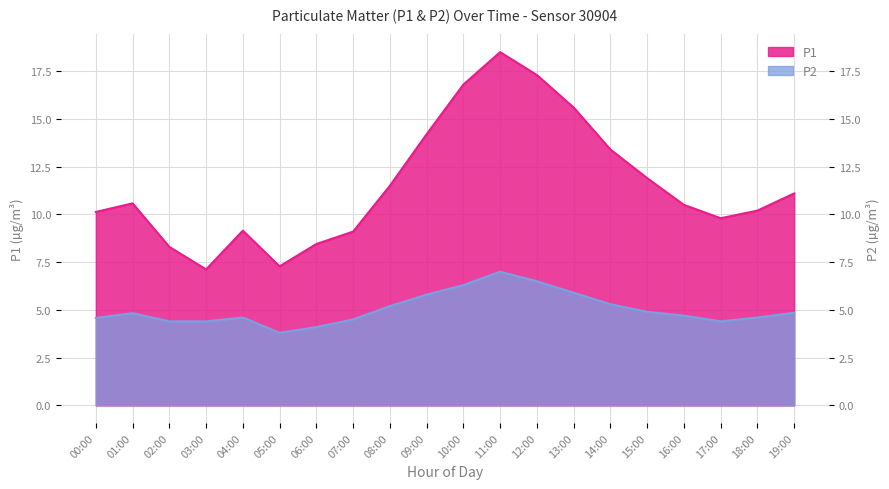

Between 03:00 and 10:00, which is larger?

10:00